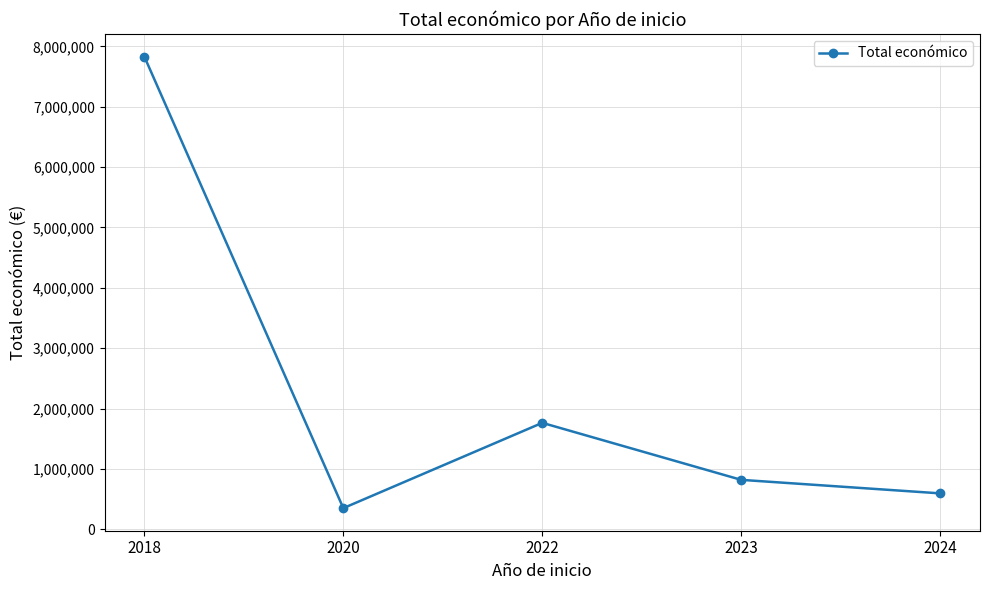

How many data points does each series have?

5